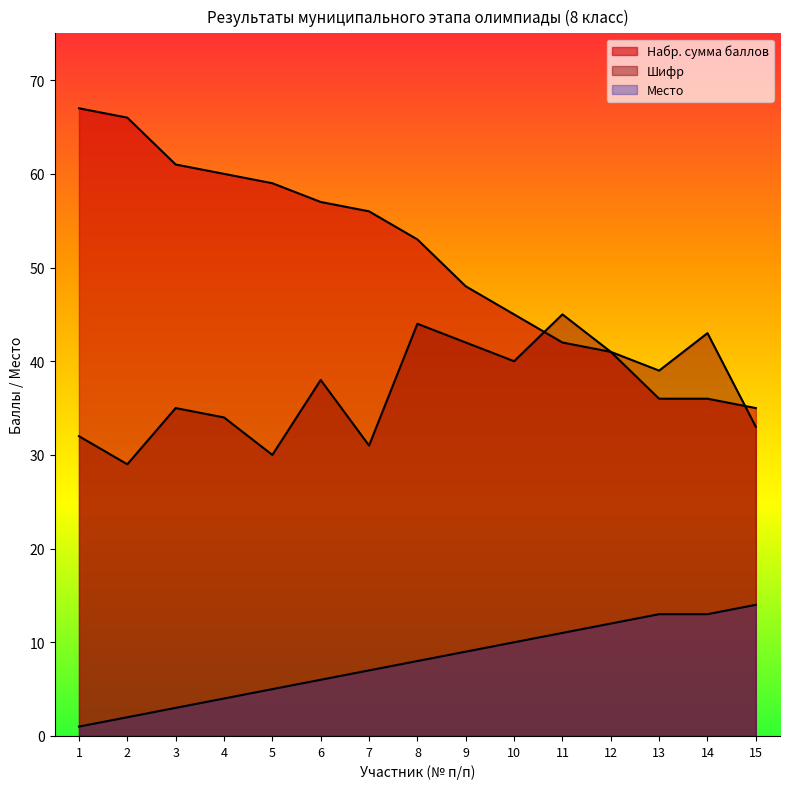

How many lines are shown in the chart?

3